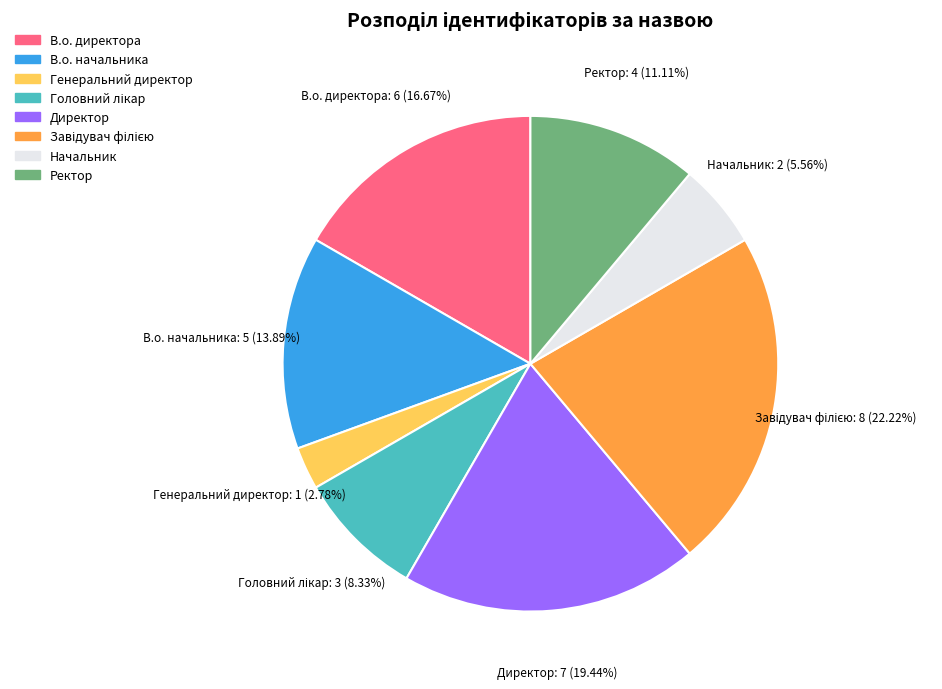

Does Генеральний директор account for over 50% of the chart?

No